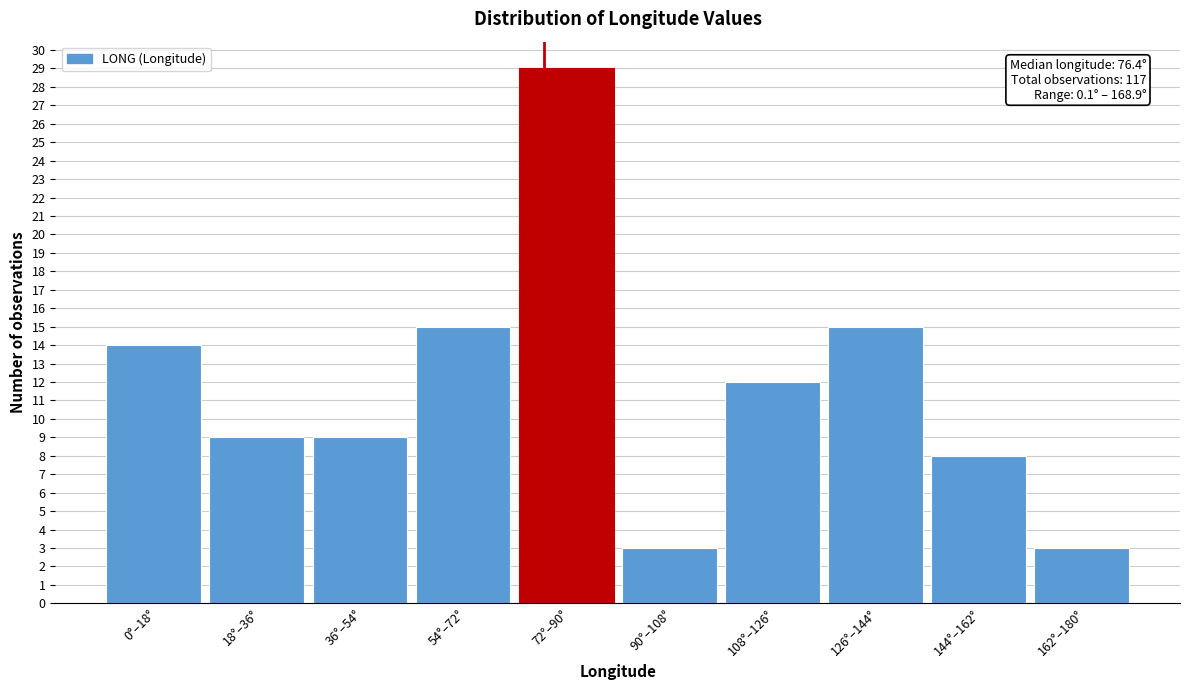

Reading left to right, transcribe all the data shown in this chart.

14	9	9	15	29	3	12	15	8	3